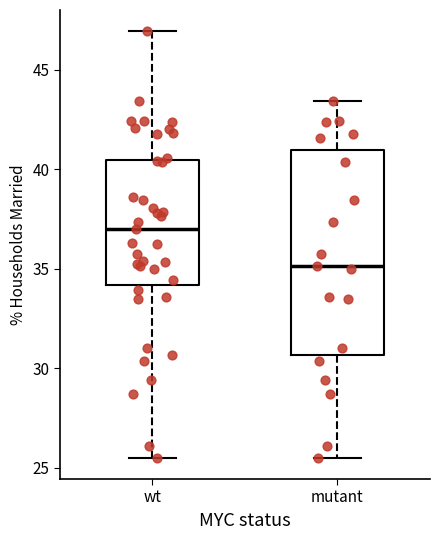

Comparing the boxes themselves (not the whiskers), which one is the tallest?

mutant